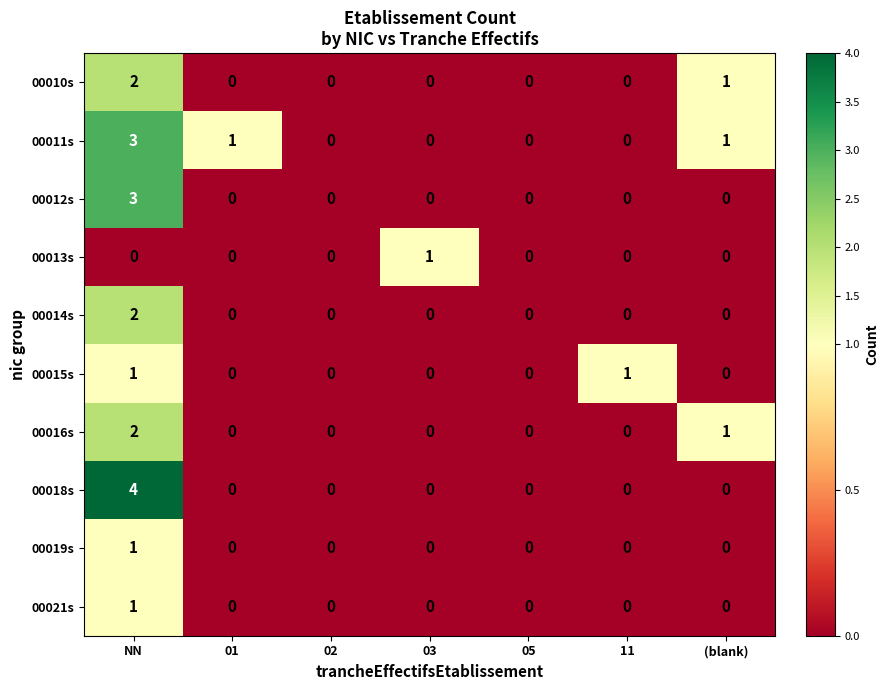

Count the 00018s values in the range 0 to 1.

6